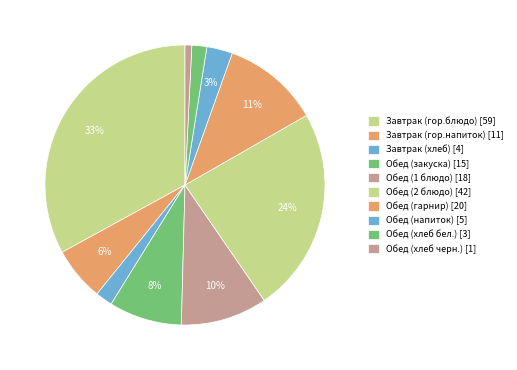

How many segments does this pie chart have?

10